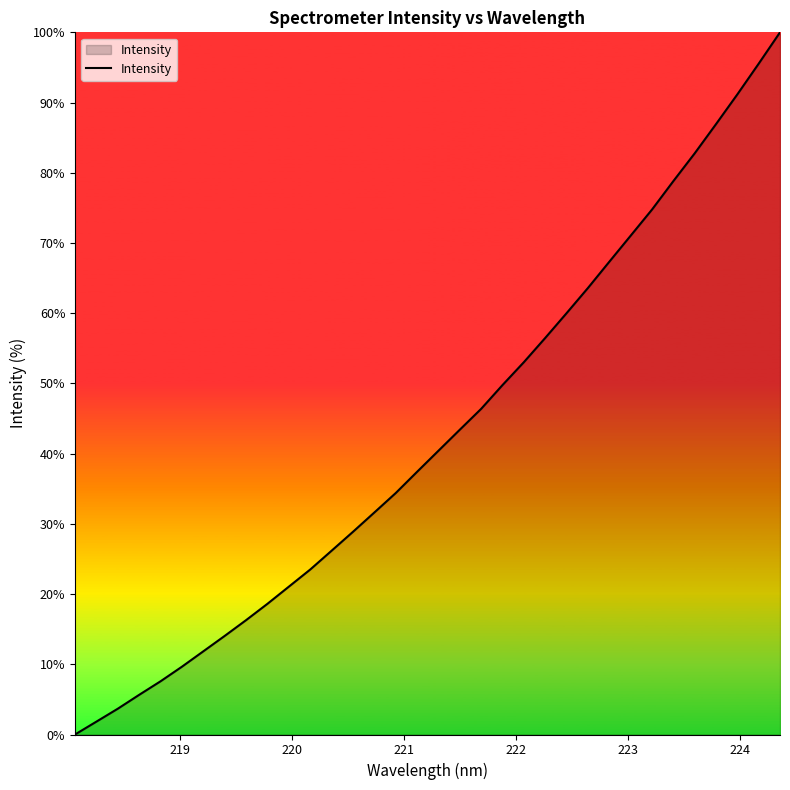

What is the maximum value shown in the chart?

100.0